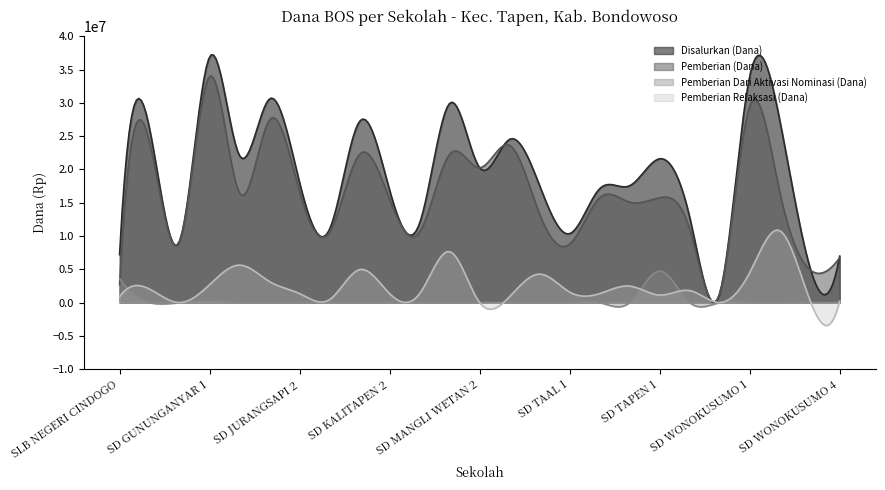

True or false: Pemberian Relaksasi (Dana) and Pemberian Dari Aktivasi Nominasi (Dana) cross at least once.

True